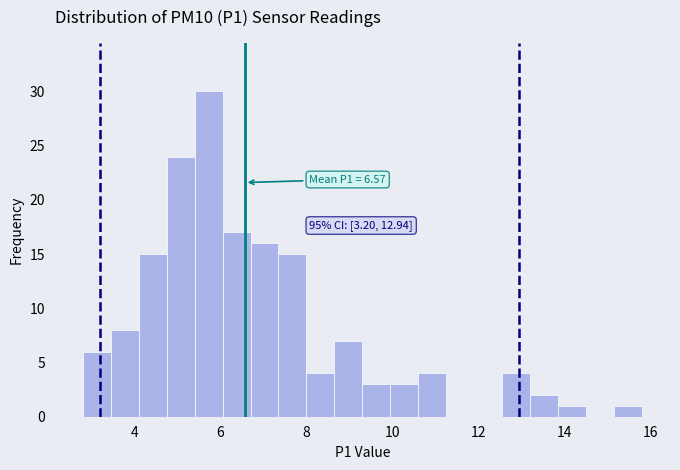

Around what value on the x-axis is the tallest bar? Give the approximate position of its centre, as read against the axis.

5.8